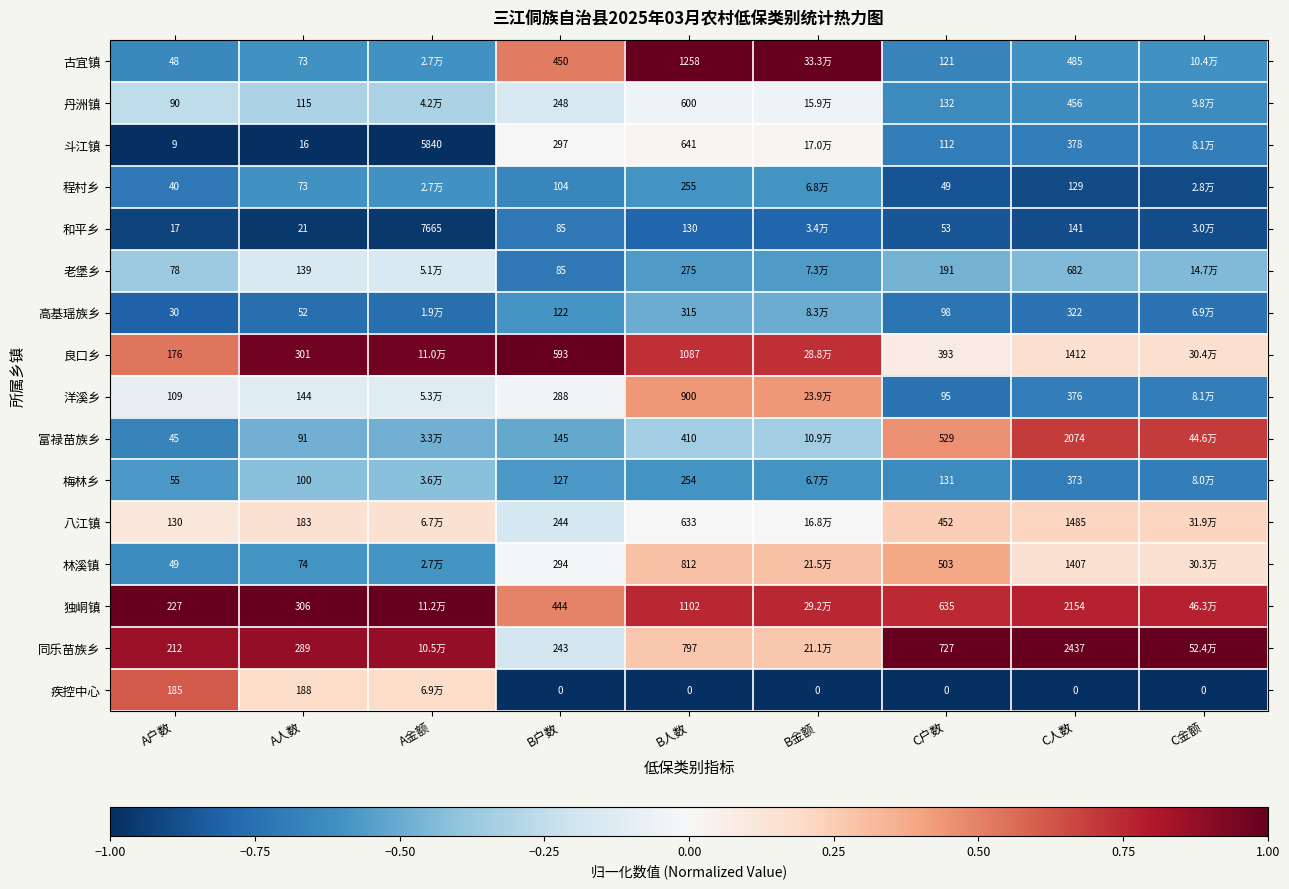

The value of 林溪镇 at A人数 is -1.1. True or false?

False